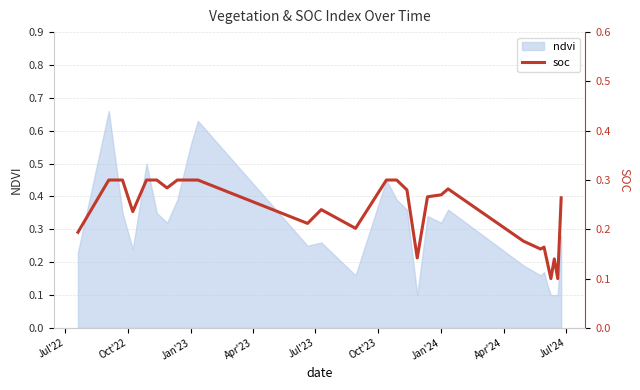

The chart shows a value of 0.4 at Jan'24. True or false?

False